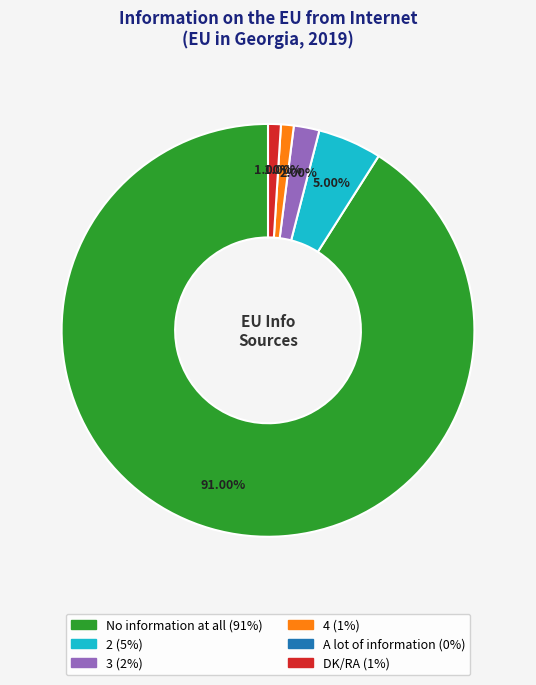

Is there a majority slice in this chart?

Yes